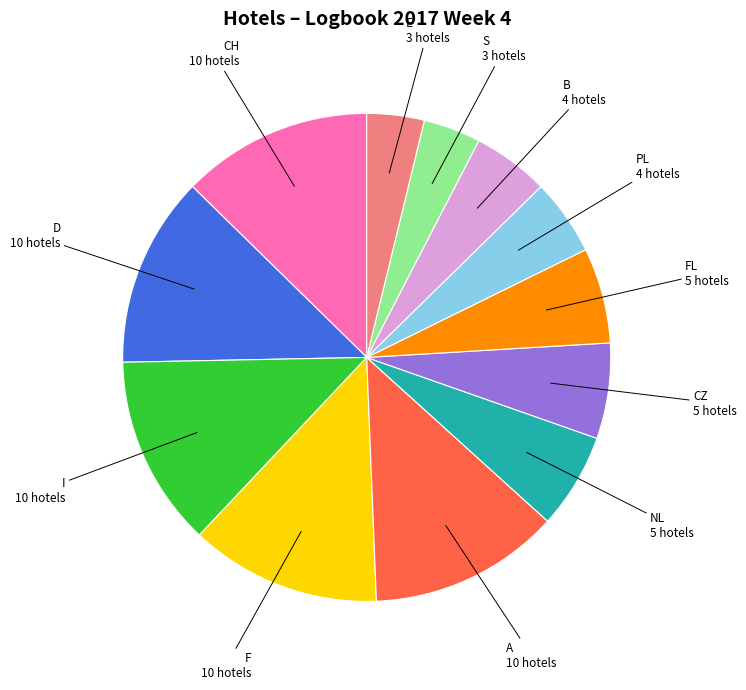

Approximately how many times larger is the value at FL compared to CH?

0.5